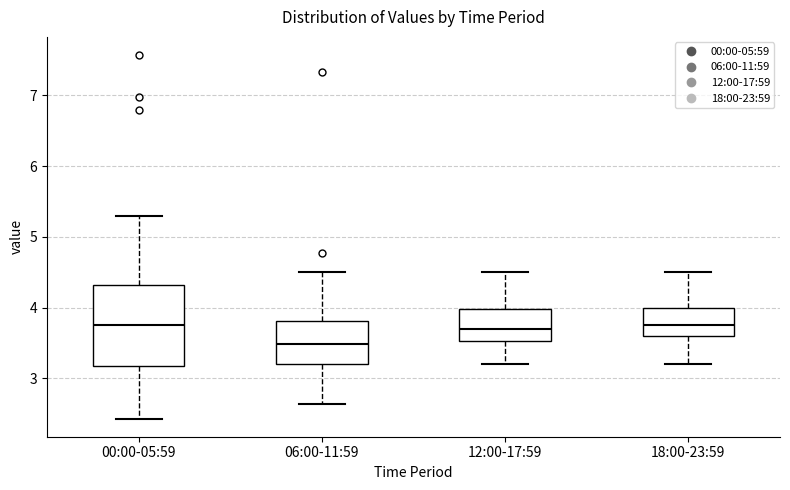

Reading left to right, read every box against the y-axis: the position of its median line, the range the box covers, and the ends of its whiskers. The values are not printed on the chart, so give them approximately, as read against the axis.

00:00-05:59: median 3.8, box 3.2 to 4.3, whiskers 2.4 to 5.3
06:00-11:59: median 3.5, box 3.2 to 3.8, whiskers 2.6 to 4.5
12:00-17:59: median 3.7, box 3.5 to 4.0, whiskers 3.2 to 4.5
18:00-23:59: median 3.8, box 3.6 to 4.0, whiskers 3.2 to 4.5